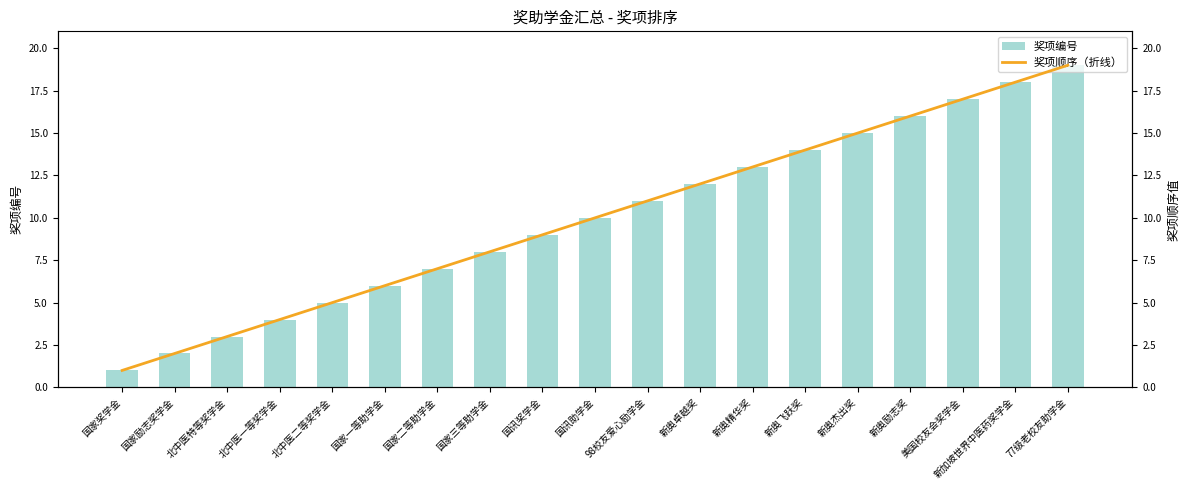

List the labels in order of 奖项顺序（折线） value, largest first.

77级老校友助学金, 新加坡世界中医药奖学金, 美国校友会奖学金, 新奥励志奖, 新奥杰出奖, 新奥飞跃奖, 新奥精华奖, 新奥卓越奖, 98校友爱心励学金, 国讯助学金, 国讯奖学金, 国家三等助学金, 国家二等助学金, 国家一等助学金, 北中医二等奖学金, 北中医一等奖学金, 北中医特等奖学金, 国家励志奖学金, 国家奖学金